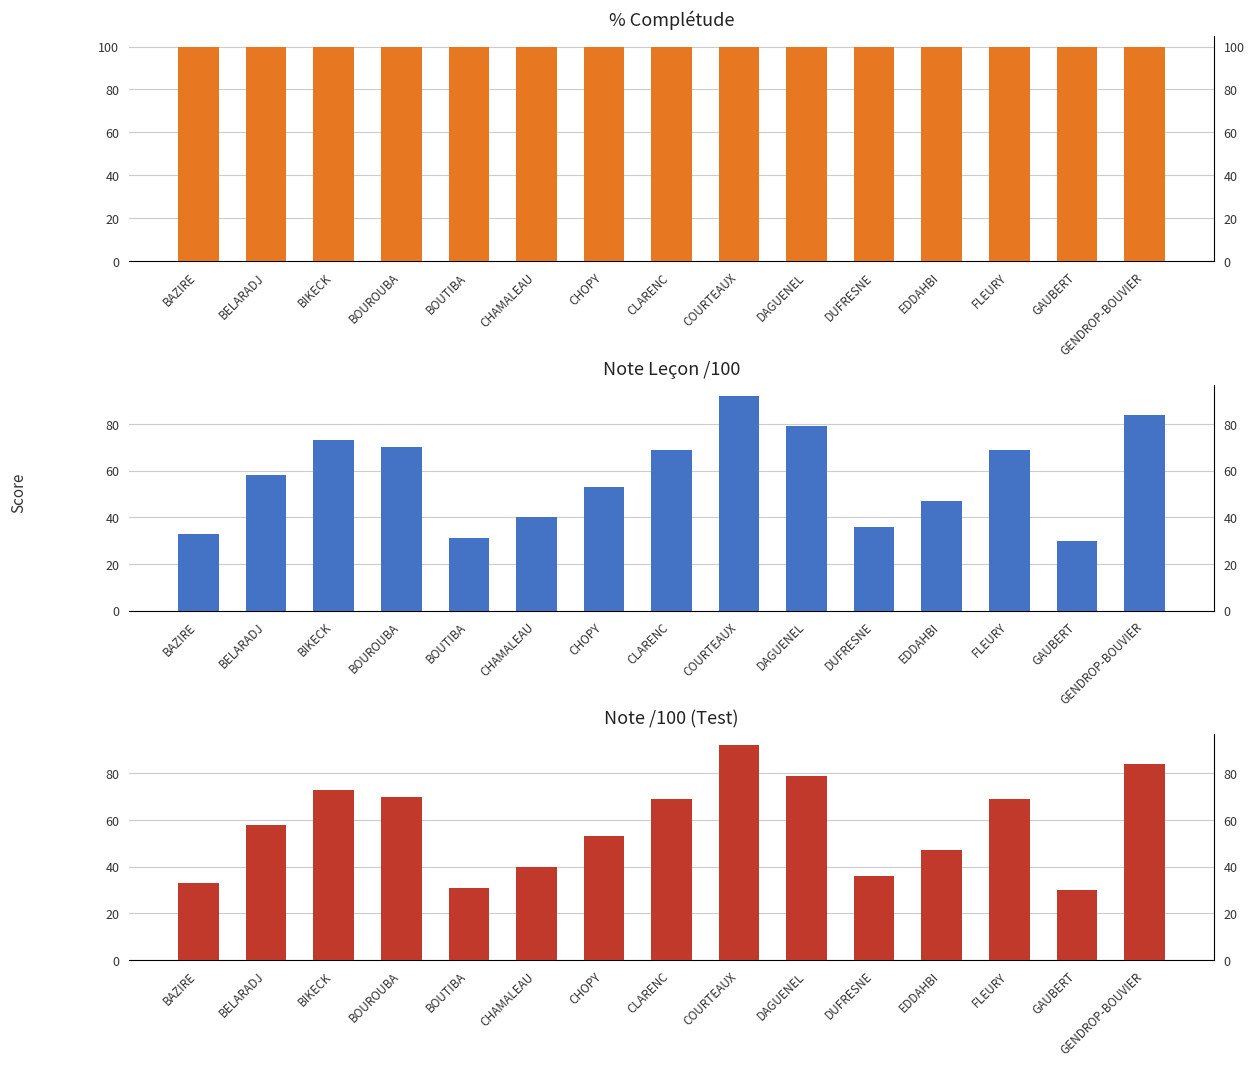

Rank the series at BAZIRE from highest to lowest value.

% complétude, note leçon /100, note/100